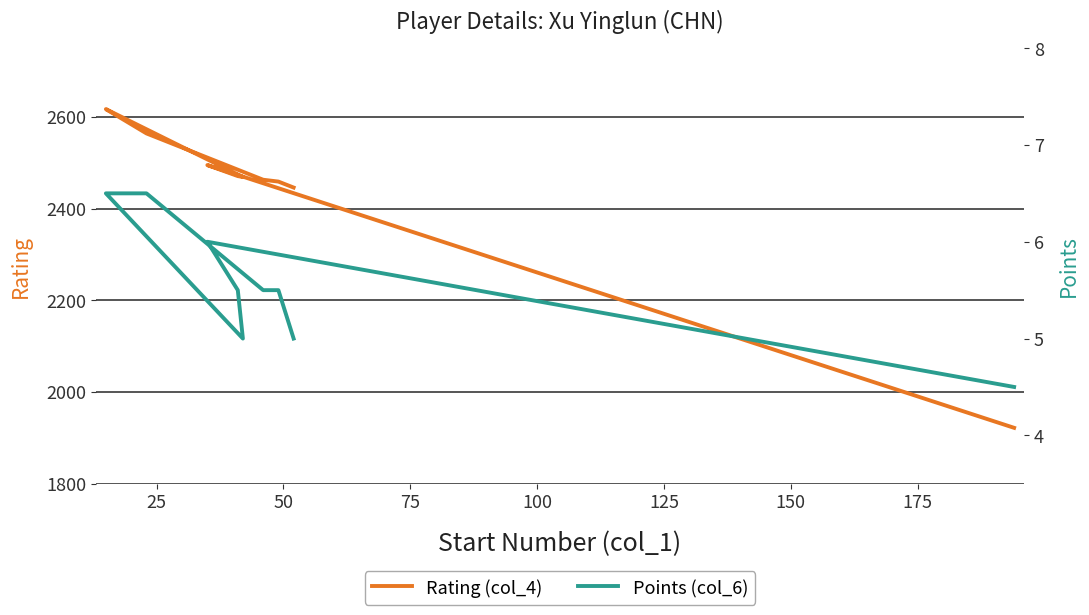

How many lines are shown in the chart?

2